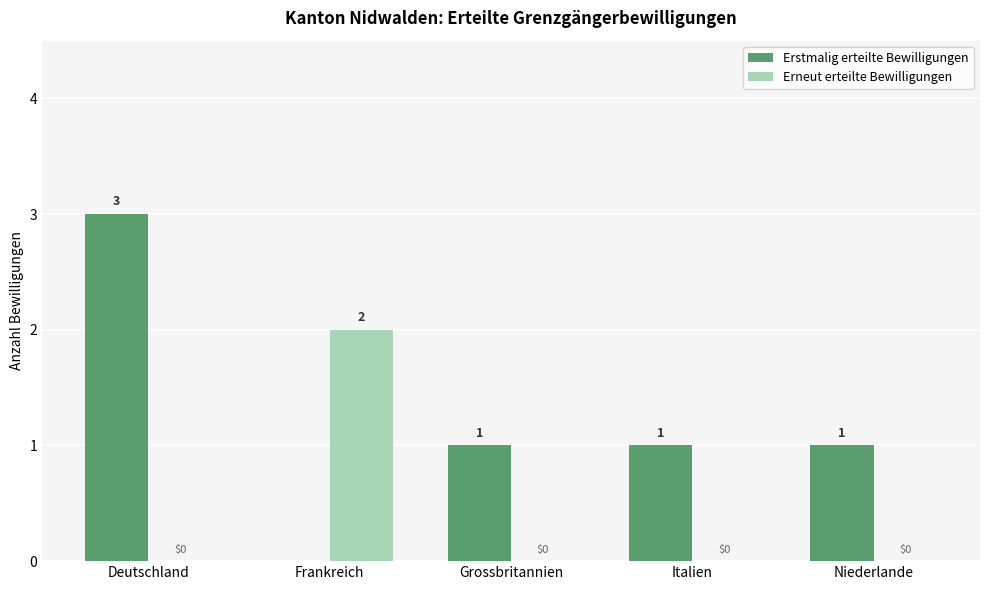

What is the sum of all Erstmalig erteilte Bewilligungen values?

6